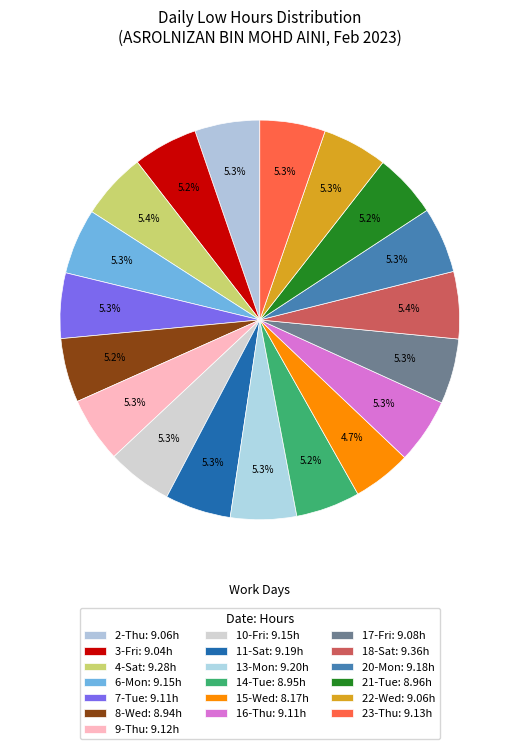

How many slices are in this pie chart?

19